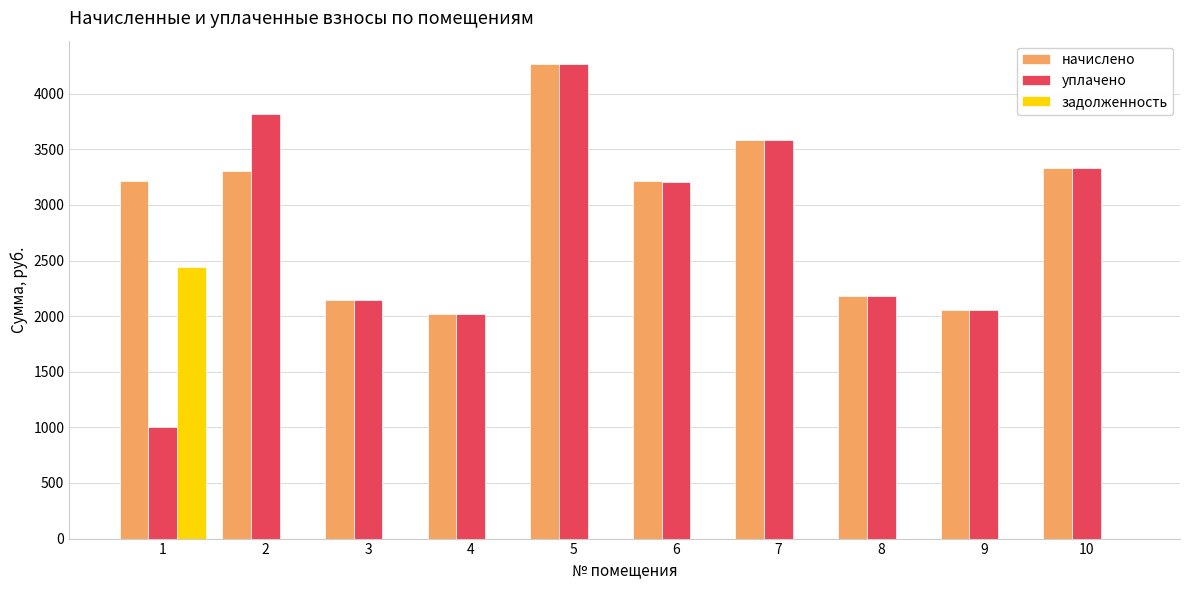

How many groups of bars are there?

10